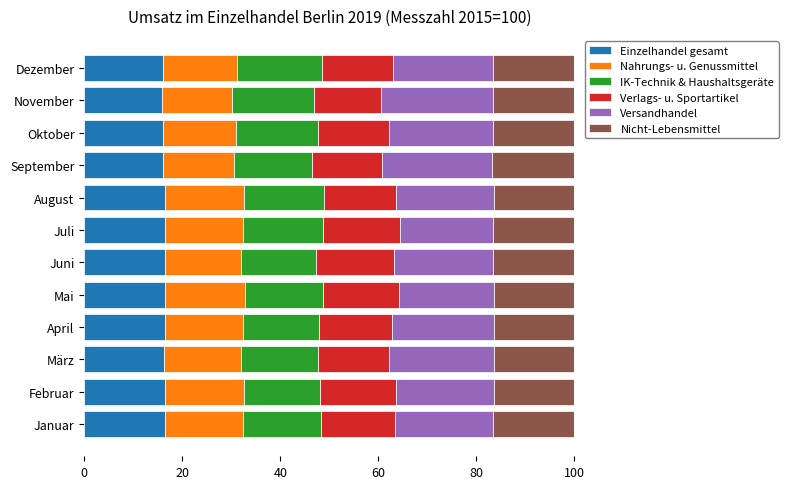

What is the minimum value for Einzelhandel gesamt?

16.0